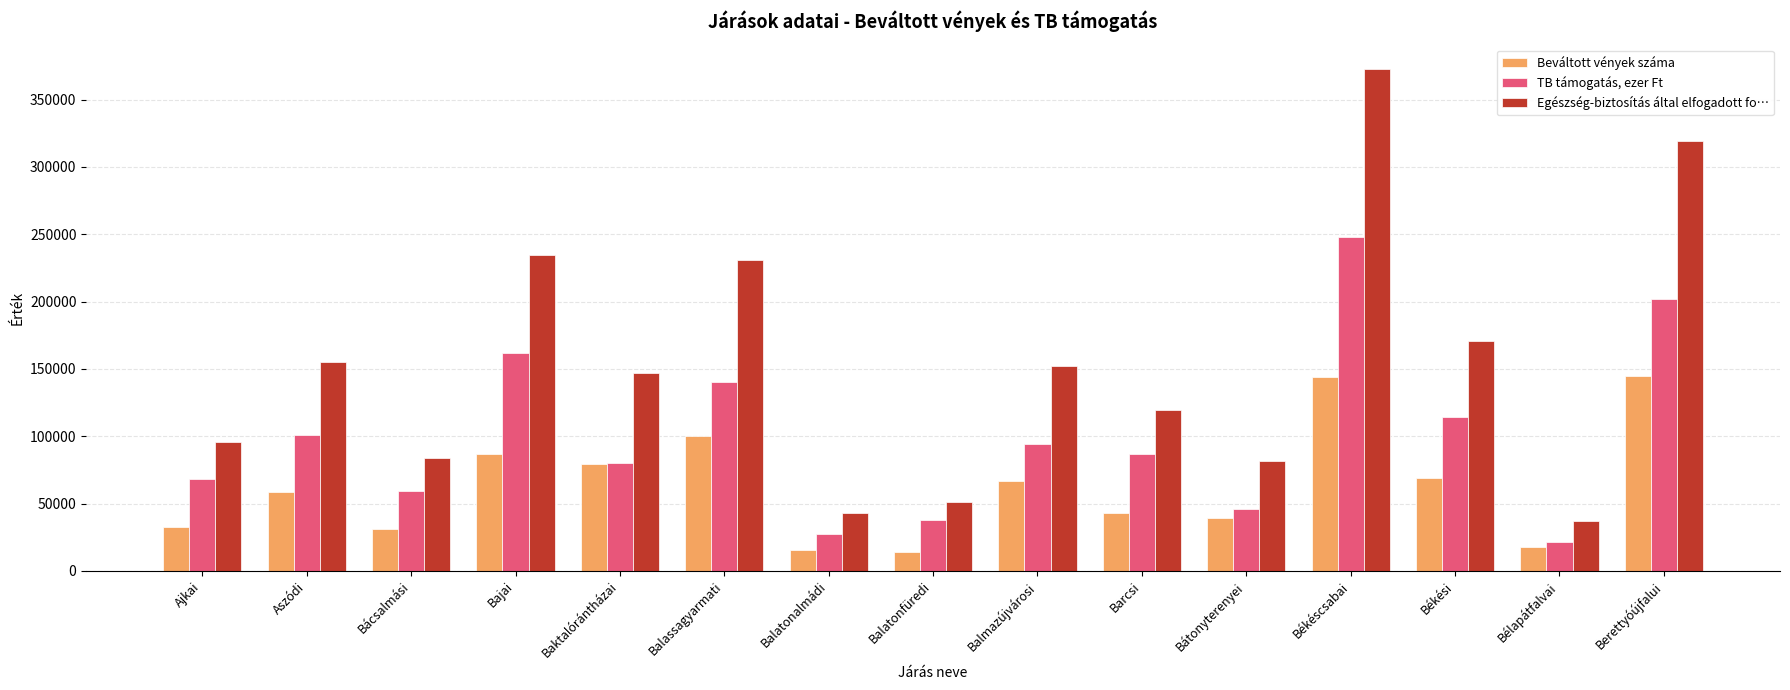

How many distinct data groups are displayed?

3